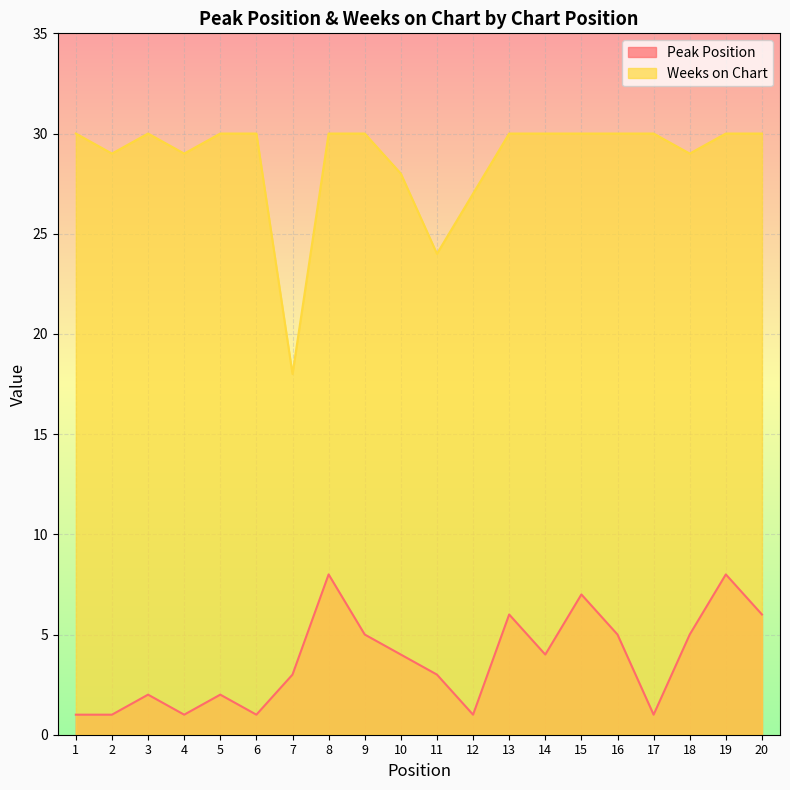

At how many categories does at least one series exceed 16?

20